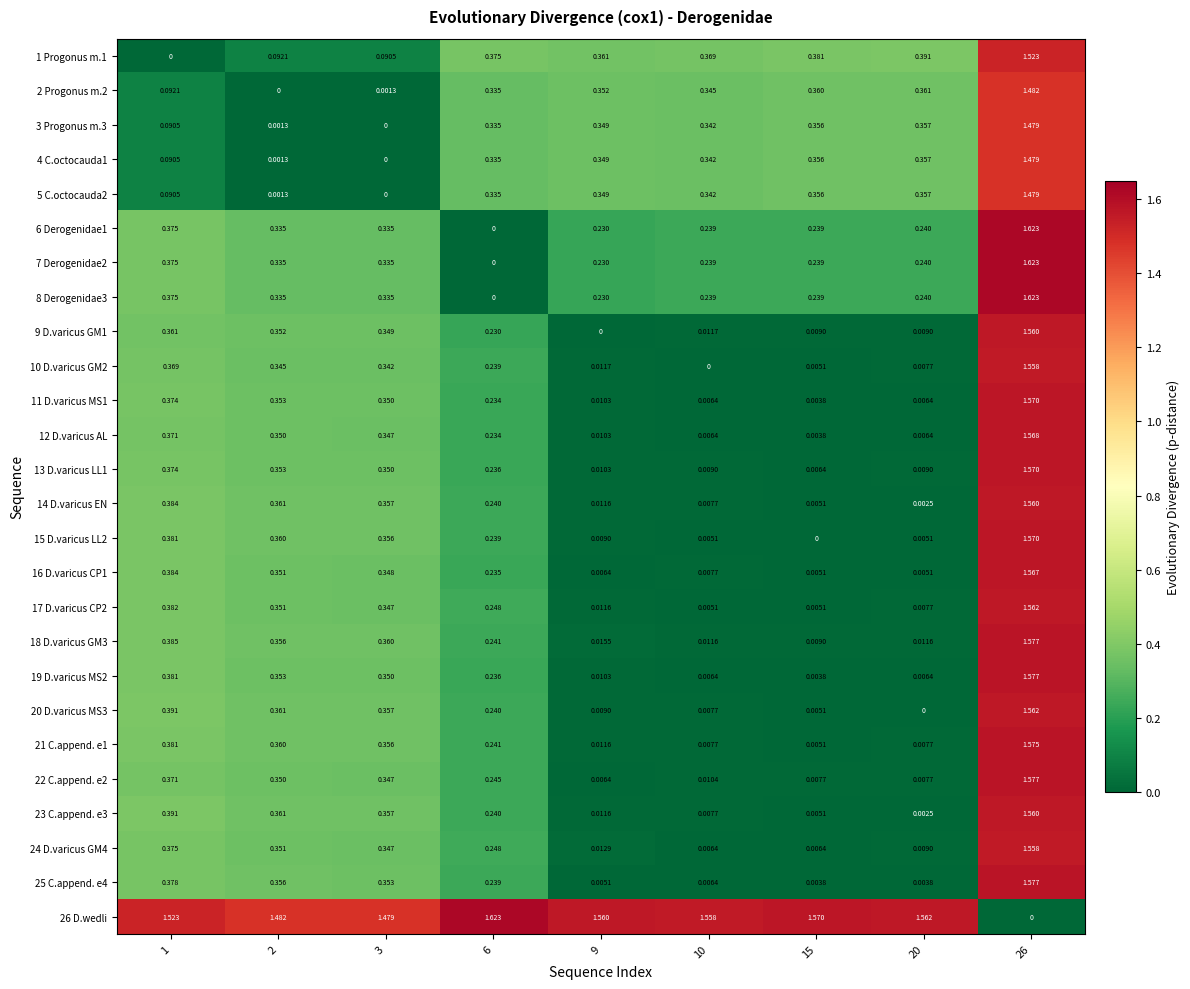

Is the value of 10 D.varicus GM2 at 15 greater than the value of 22 C.append. e2 at 2?

No